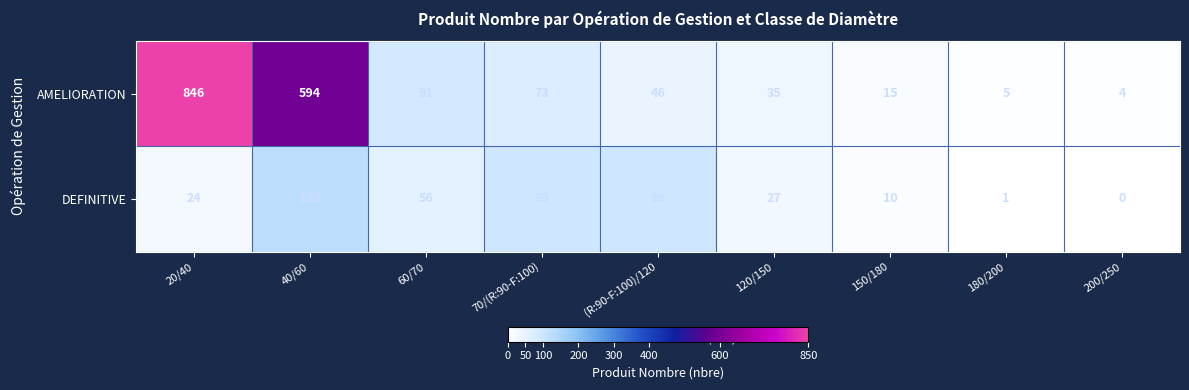

What value does the DEFINITIVE series have at 120/150, to the nearest 5?

25